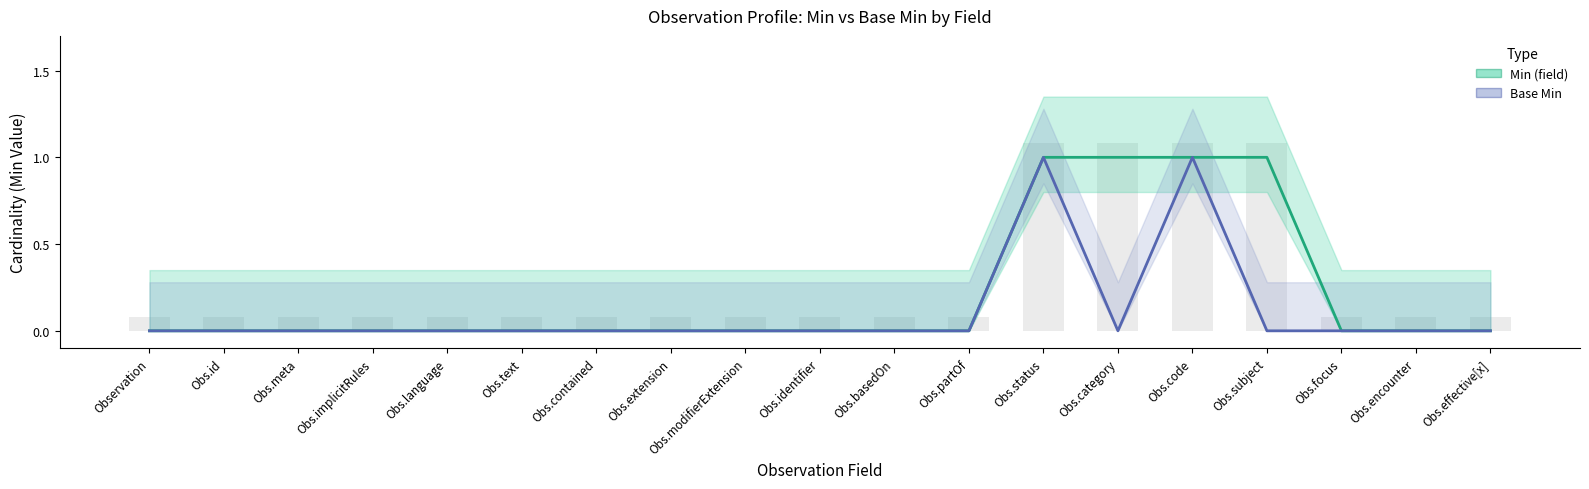

True or false: Min (field) has a value of 0 at Observation.

True